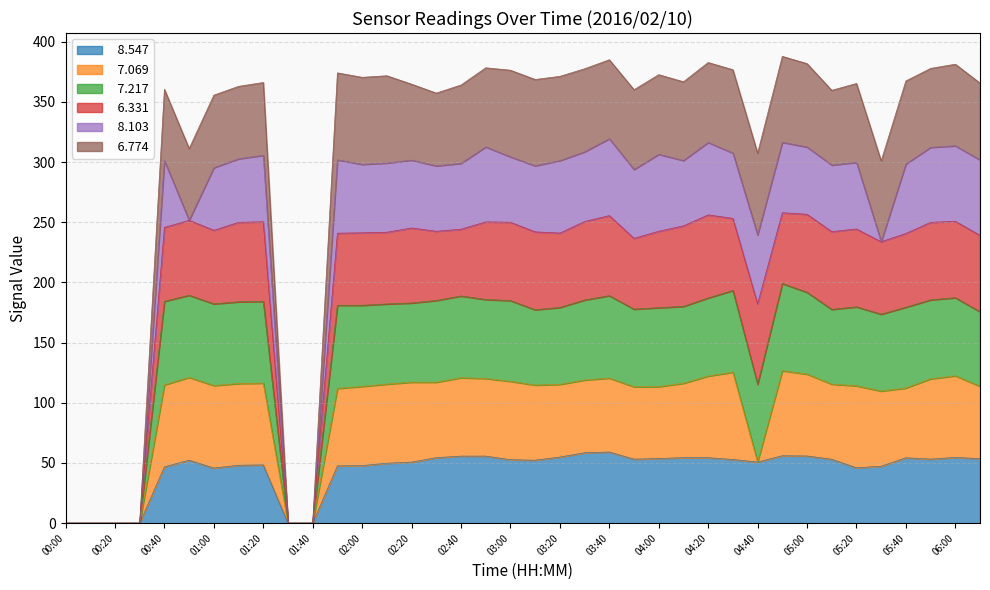

Does the chart display data point markers on the line(s)?

No